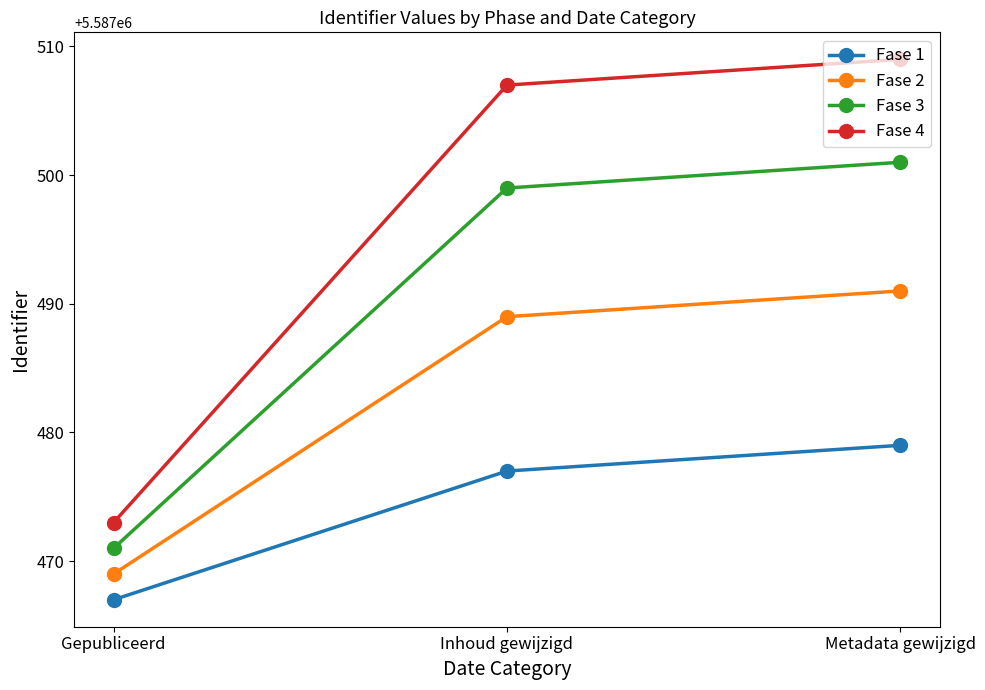

What is the label of the 1st point from the left?

Gepubliceerd